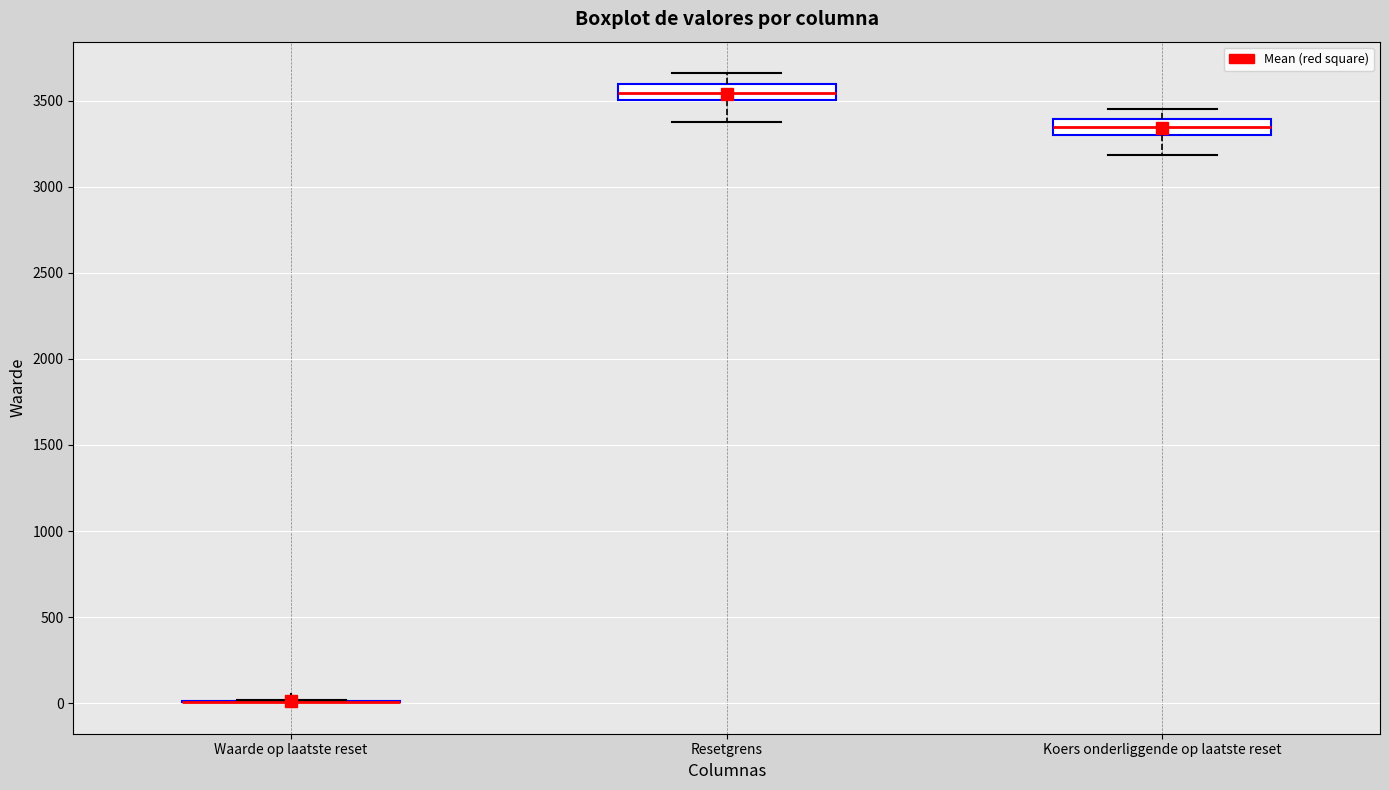

Reading left to right, transcribe this box plot: for each box, give where its median line is, the range the box spans, and where its two whiskers end, as read against the y-axis. The values are not printed on the chart, so give them approximately, as read against the axis.

Waarde op laatste reset: box collapsed to a line at 0, whiskers 0 to 0
Resetgrens: median 3550, box 3500 to 3600, whiskers 3400 to 3650
Koers onderliggende op laatste reset: median 3350, box 3300 to 3400, whiskers 3200 to 3450